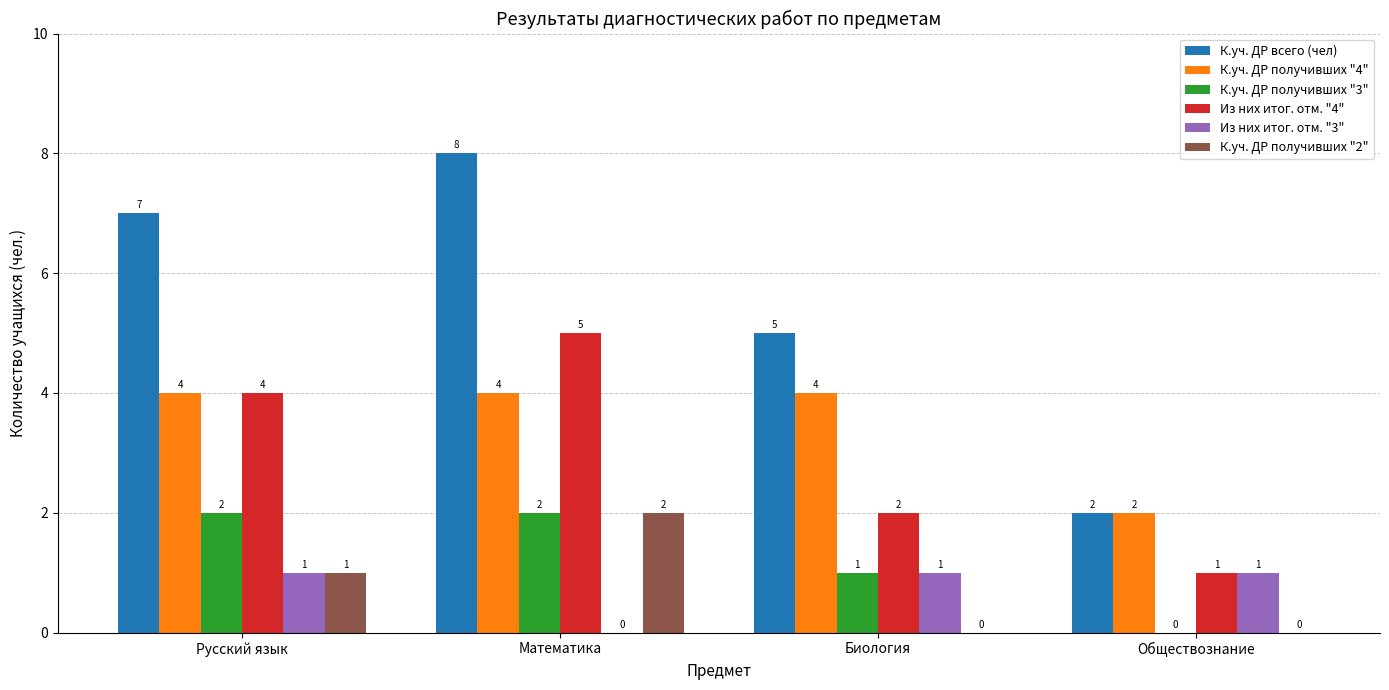

The value of К.уч. ДР всего (чел) at Биология is 8. True or false?

False